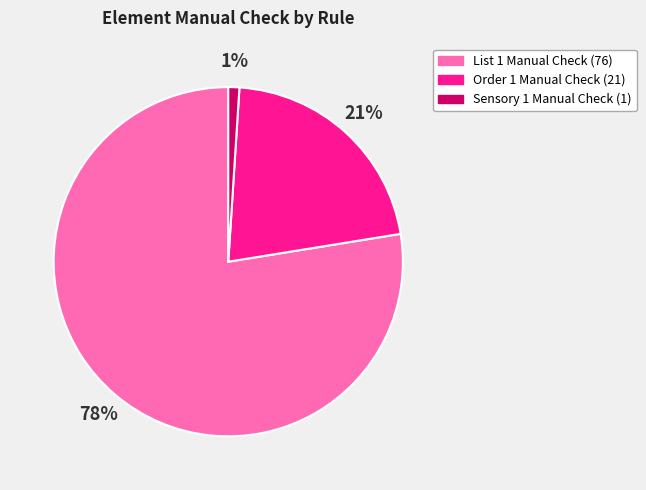

Does any single category account for the majority?

Yes